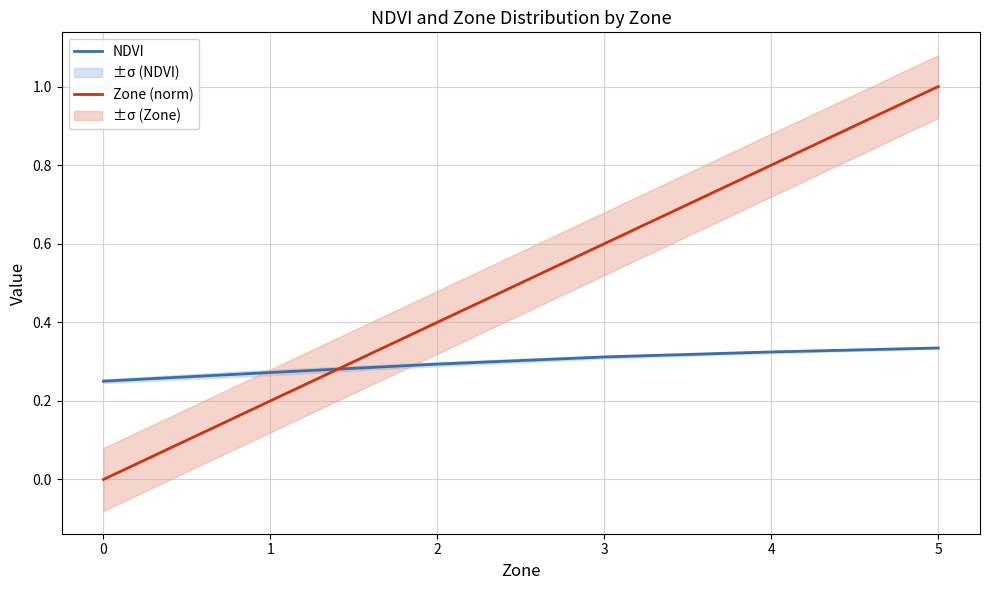

What is the sum of the NDVI values at 0 and 1?

0.5